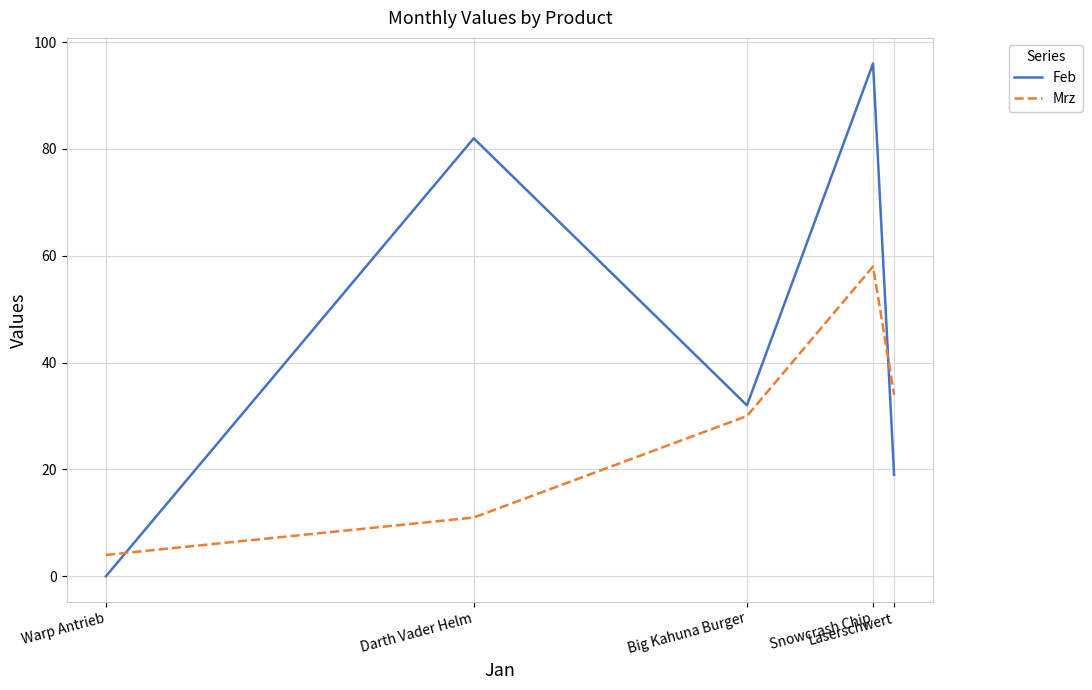

How many categories are shown in the chart?

5